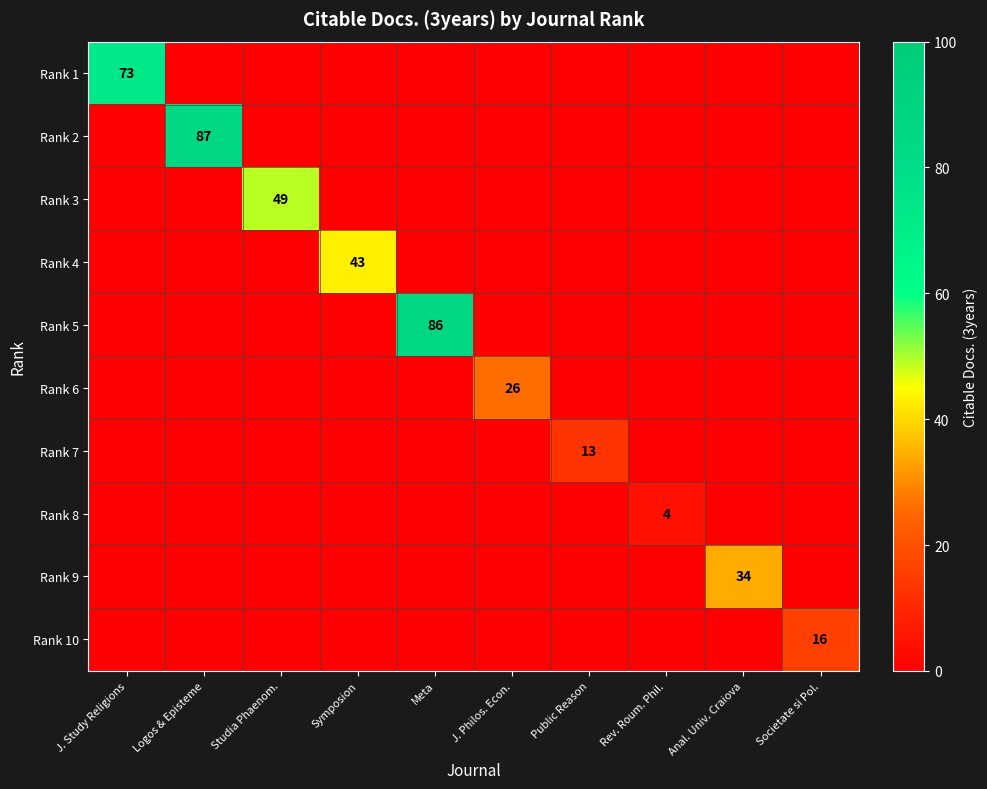

At how many categories does at least one series exceed 38?

5